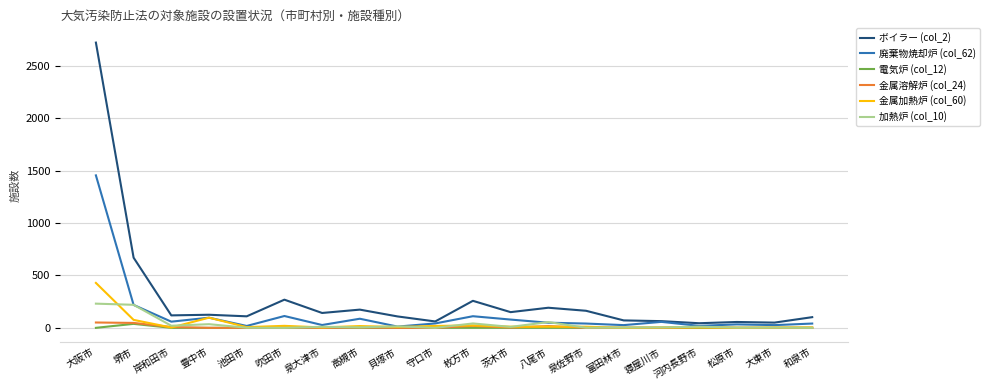

What is the difference between the maximum and minimum values in the ボイラー (col_2) series?

2680